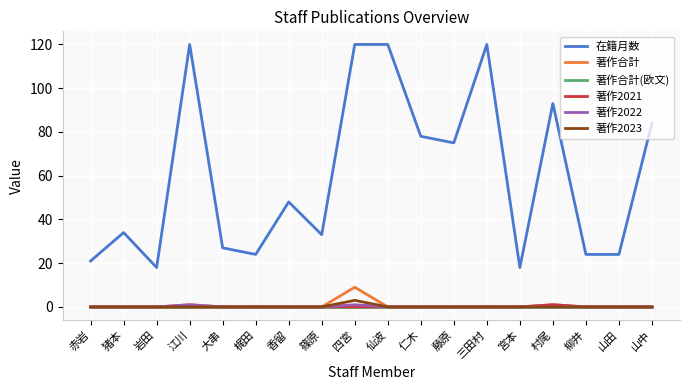

Reading right to left, extract all data points from this chart.

在籍月数: 山中=84	山田=24	柳井=24	村尾=93	宮本=18	三田村=120	藤原=75	仁木=78	仙波=120	四宮=120	篠原=33	香留=48	梶田=24	大串=27	江川=120	岩田=18	猪本=34	赤岩=21
著作合計: 山中=0	山田=0	柳井=0	村尾=1	宮本=0	三田村=0	藤原=0	仁木=0	仙波=0	四宮=9	篠原=0	香留=0	梶田=0	大串=0	江川=1	岩田=0	猪本=0	赤岩=0
著作合計(欧文): 山中=0	山田=0	柳井=0	村尾=0	宮本=0	三田村=0	藤原=0	仁木=0	仙波=0	四宮=0	篠原=0	香留=0	梶田=0	大串=0	江川=0	岩田=0	猪本=0	赤岩=0
著作2021: 山中=0	山田=0	柳井=0	村尾=1	宮本=0	三田村=0	藤原=0	仁木=0	仙波=0	四宮=0	篠原=0	香留=0	梶田=0	大串=0	江川=0	岩田=0	猪本=0	赤岩=0
著作2022: 山中=0	山田=0	柳井=0	村尾=0	宮本=0	三田村=0	藤原=0	仁木=0	仙波=0	四宮=1	篠原=0	香留=0	梶田=0	大串=0	江川=1	岩田=0	猪本=0	赤岩=0
著作2023: 山中=0	山田=0	柳井=0	村尾=0	宮本=0	三田村=0	藤原=0	仁木=0	仙波=0	四宮=3	篠原=0	香留=0	梶田=0	大串=0	江川=0	岩田=0	猪本=0	赤岩=0